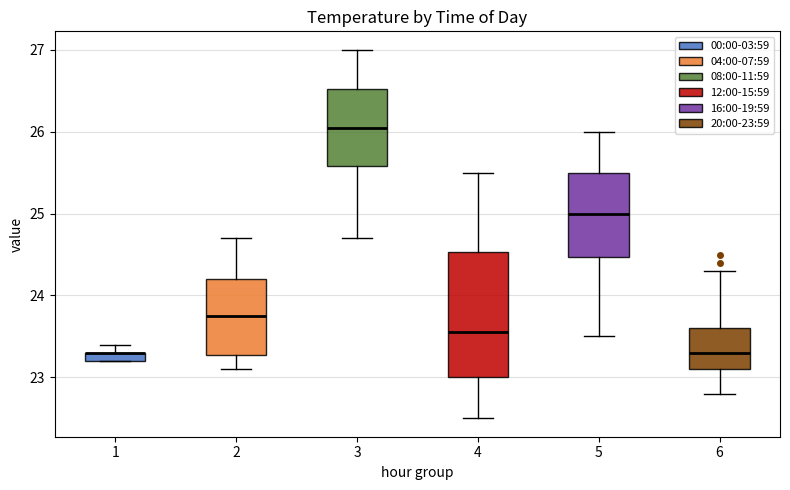

Which box is the tallest, from its lower edge to its upper edge?

4